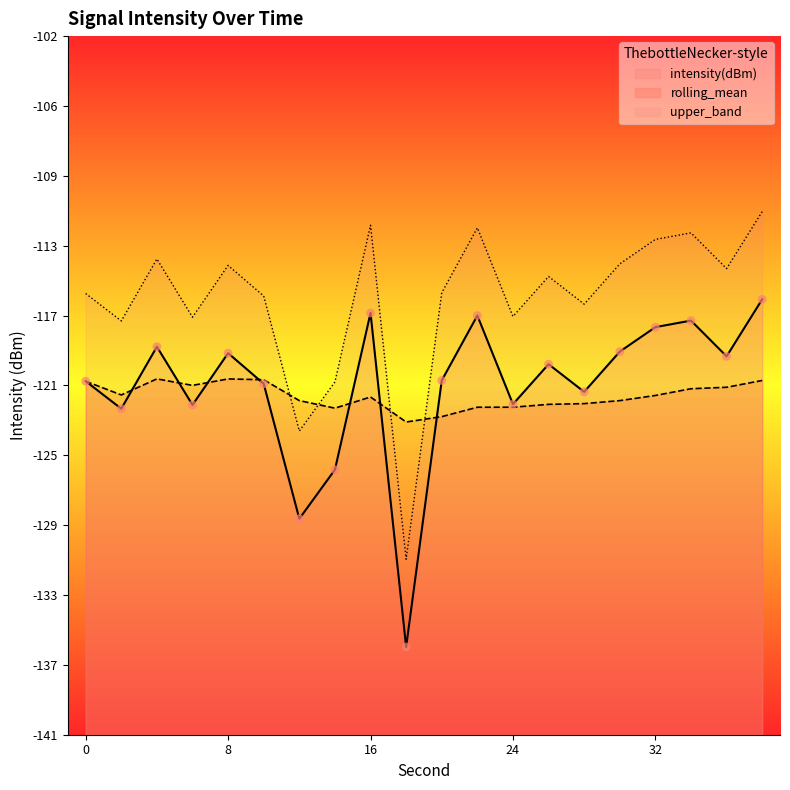

Which series has the widest spread of Y values?

intensity(dBm)